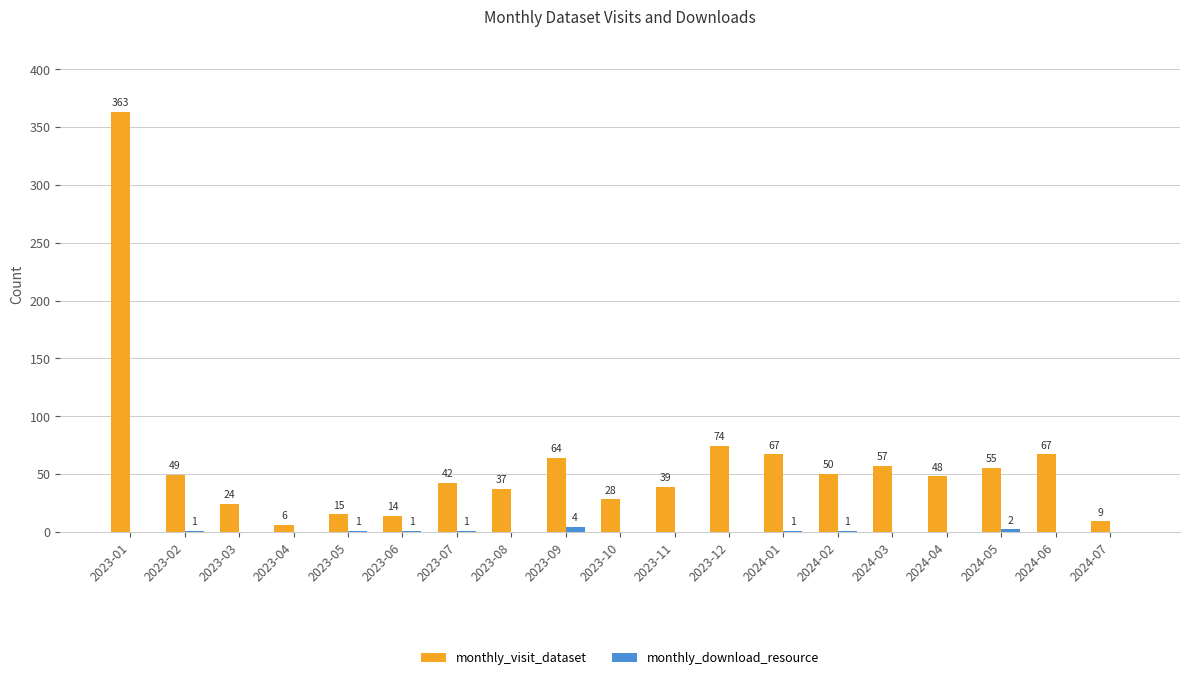

Which category has the highest value across all series?

2023-01